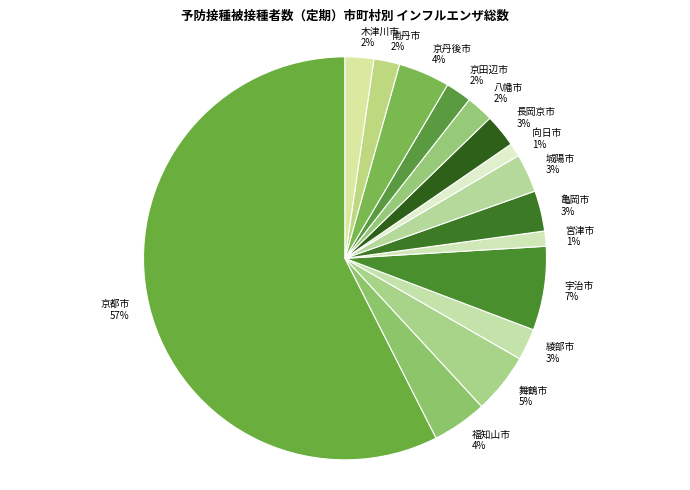

Is the sum of 南丹市 2% and 向日市 1% greater than half?

No